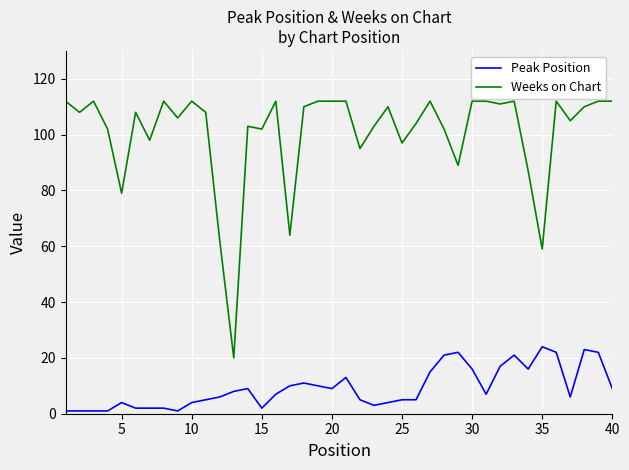

List the series in order of their peak value, highest first.

Weeks on Chart, Peak Position